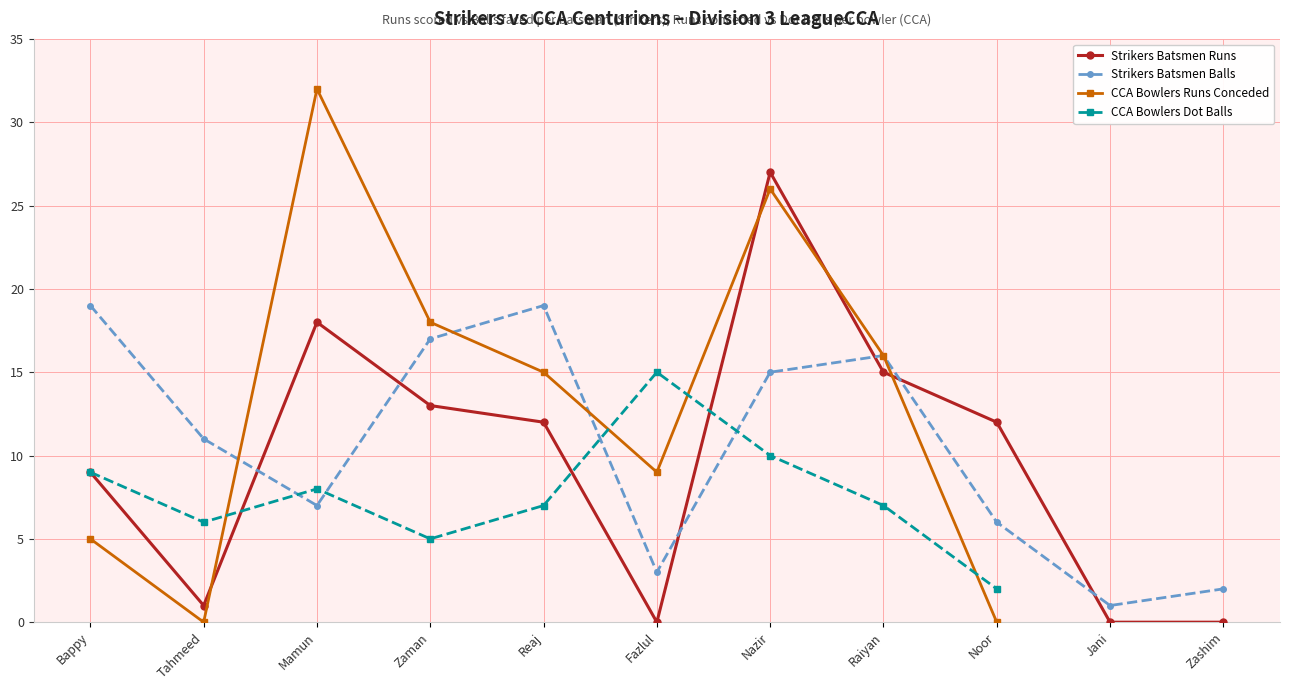

True or false: Strikers Batsmen Balls has a value of 19 at Reaj.

True